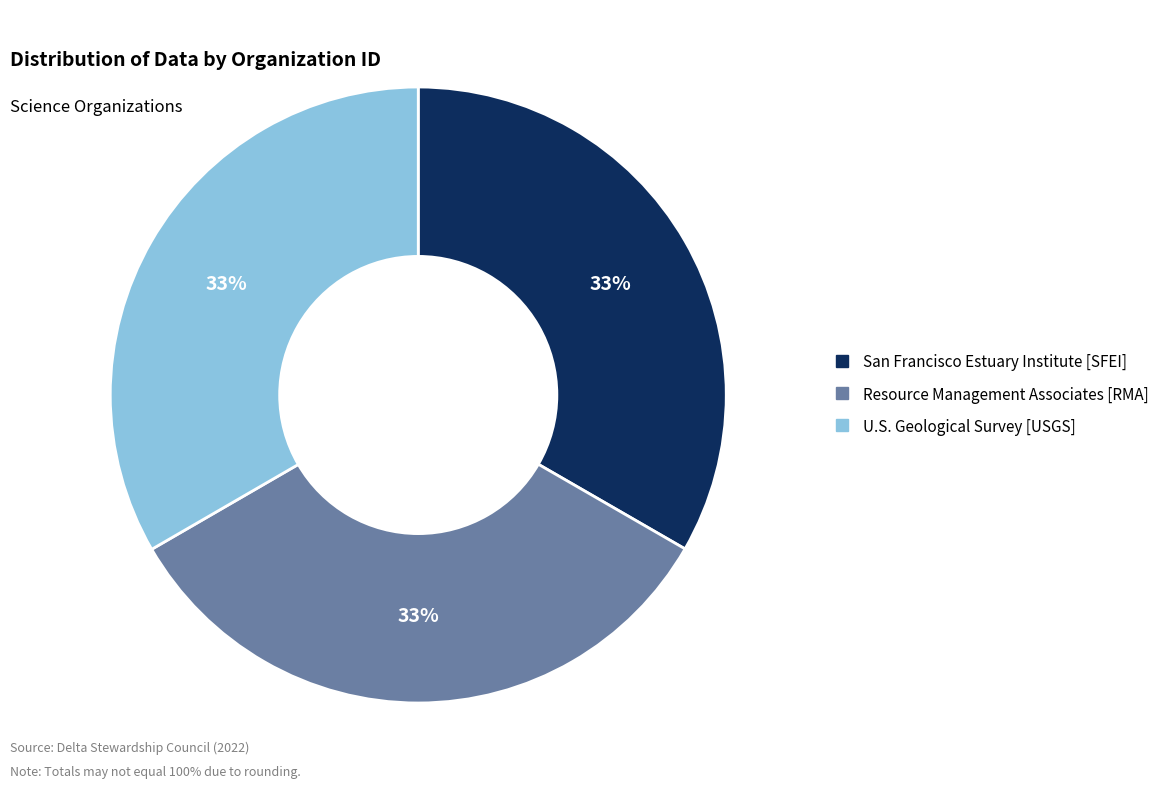

To the nearest percent, what is the combined percentage of San Francisco Estuary Institute [SFEI] and Resource Management Associates [RMA]?

67%